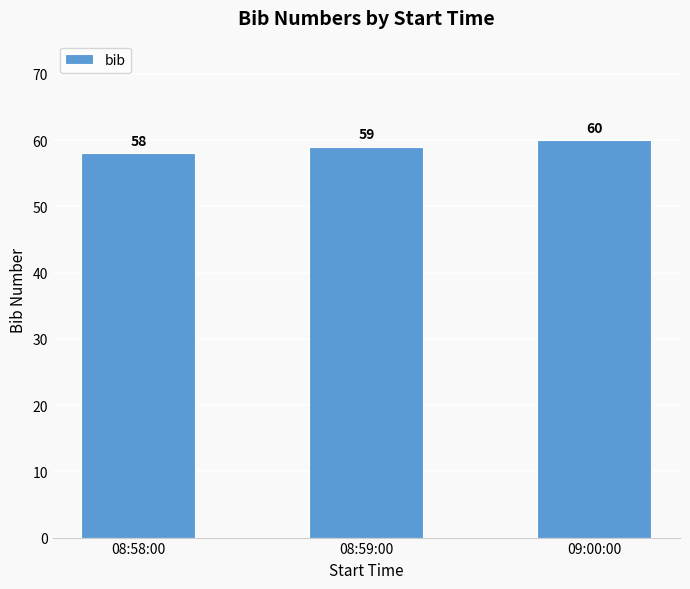

The value at 09:00:00 is 60. True or false?

True